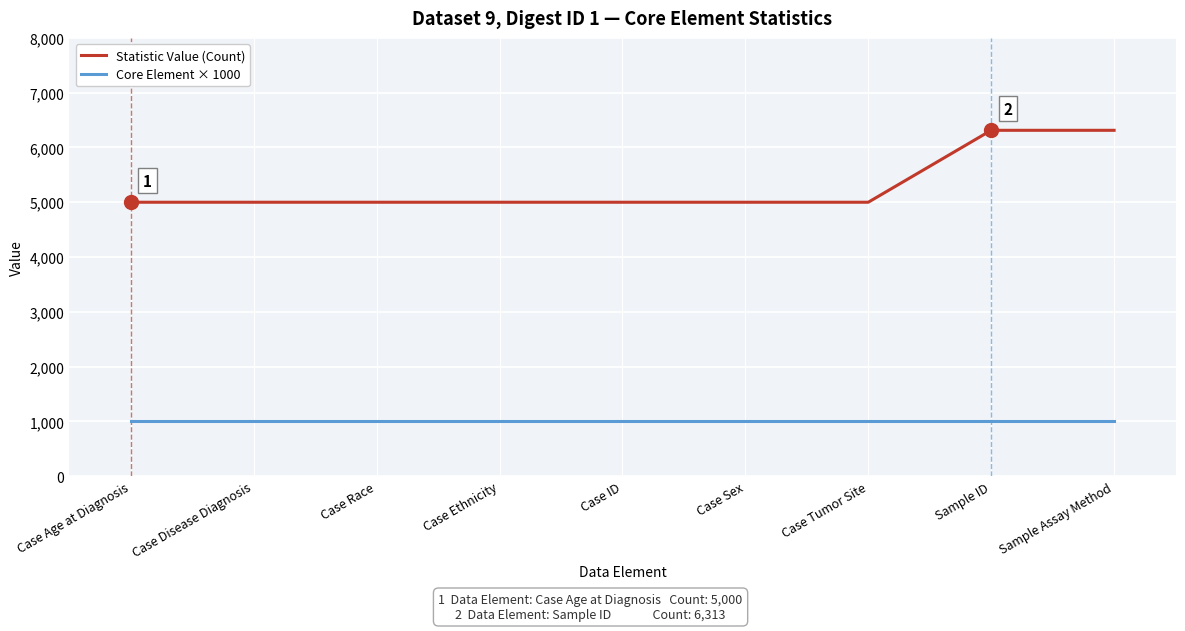

What is the total value across all series at Case Race?

6000